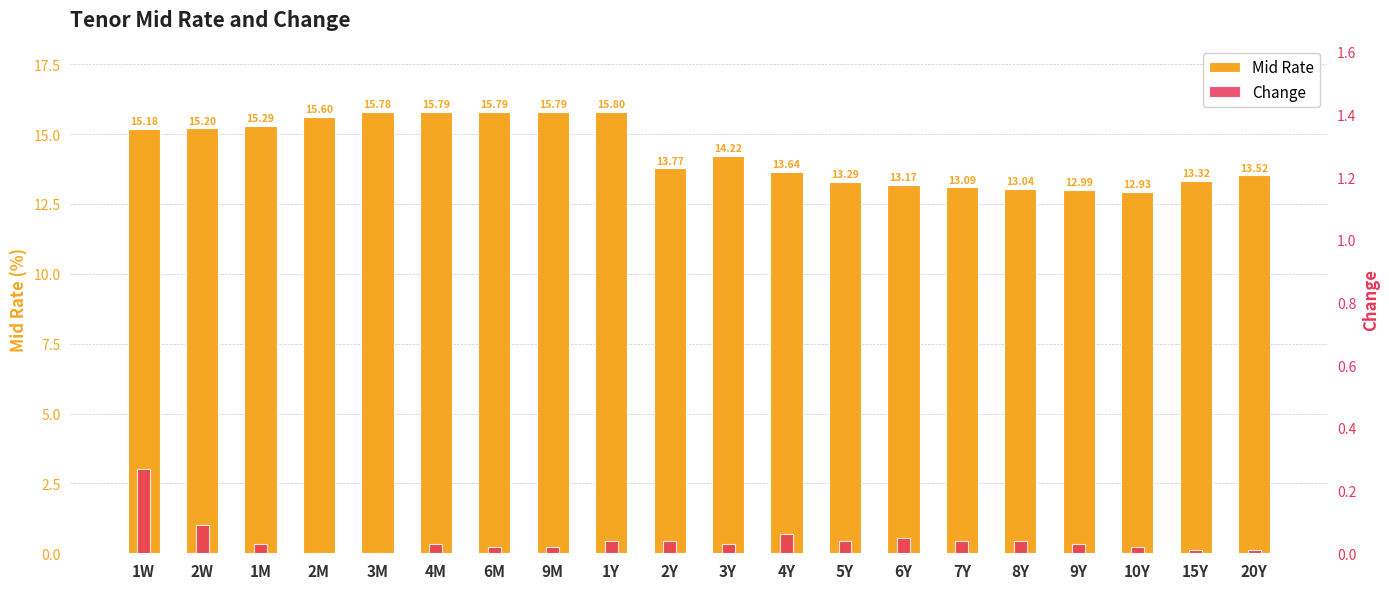

Is the value of Mid Rate at 10Y greater than the value of Change at 20Y?

Yes